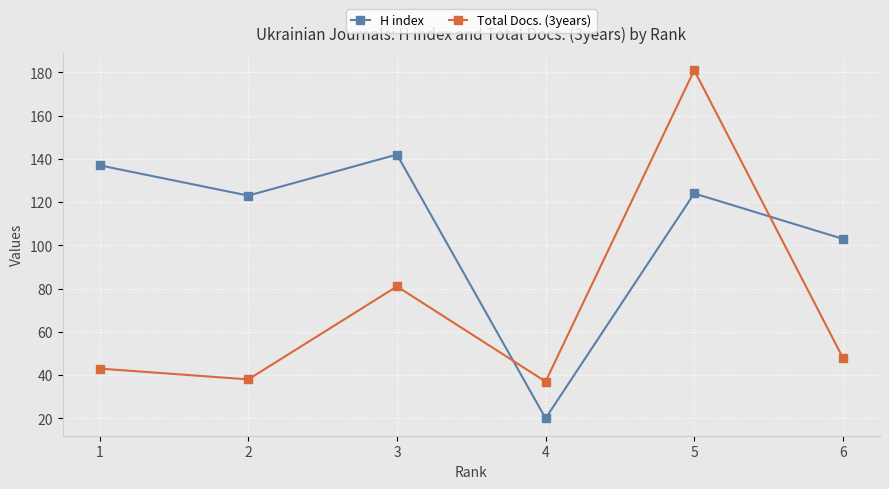

What is the value of the H index point at the 6th from the left?

103